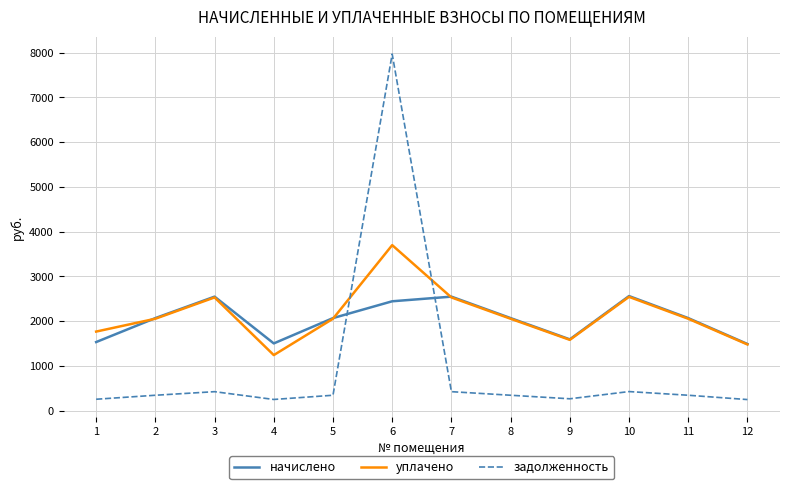

What is the greatest value displayed?

7970.8